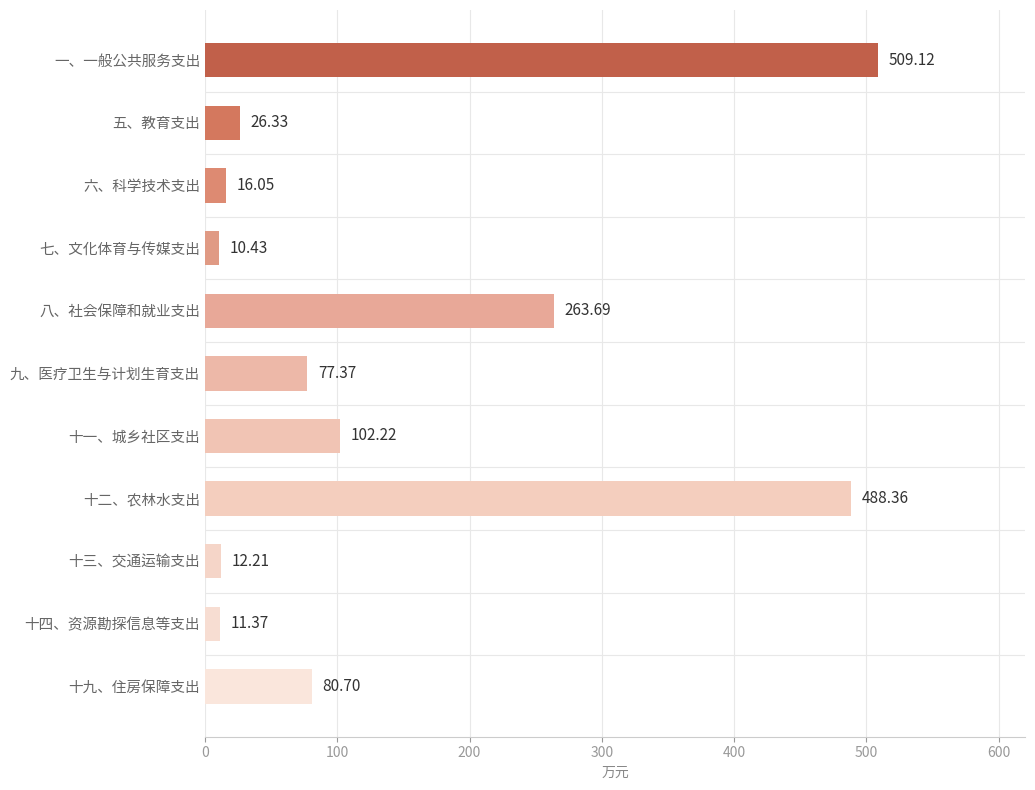

Rank the categories by value from highest to lowest.

一、一般公共服务支出, 十二、农林水支出, 八、社会保障和就业支出, 十一、城乡社区支出, 十九、住房保障支出, 九、医疗卫生与计划生育支出, 五、教育支出, 六、科学技术支出, 十三、交通运输支出, 十四、资源勘探信息等支出, 七、文化体育与传媒支出